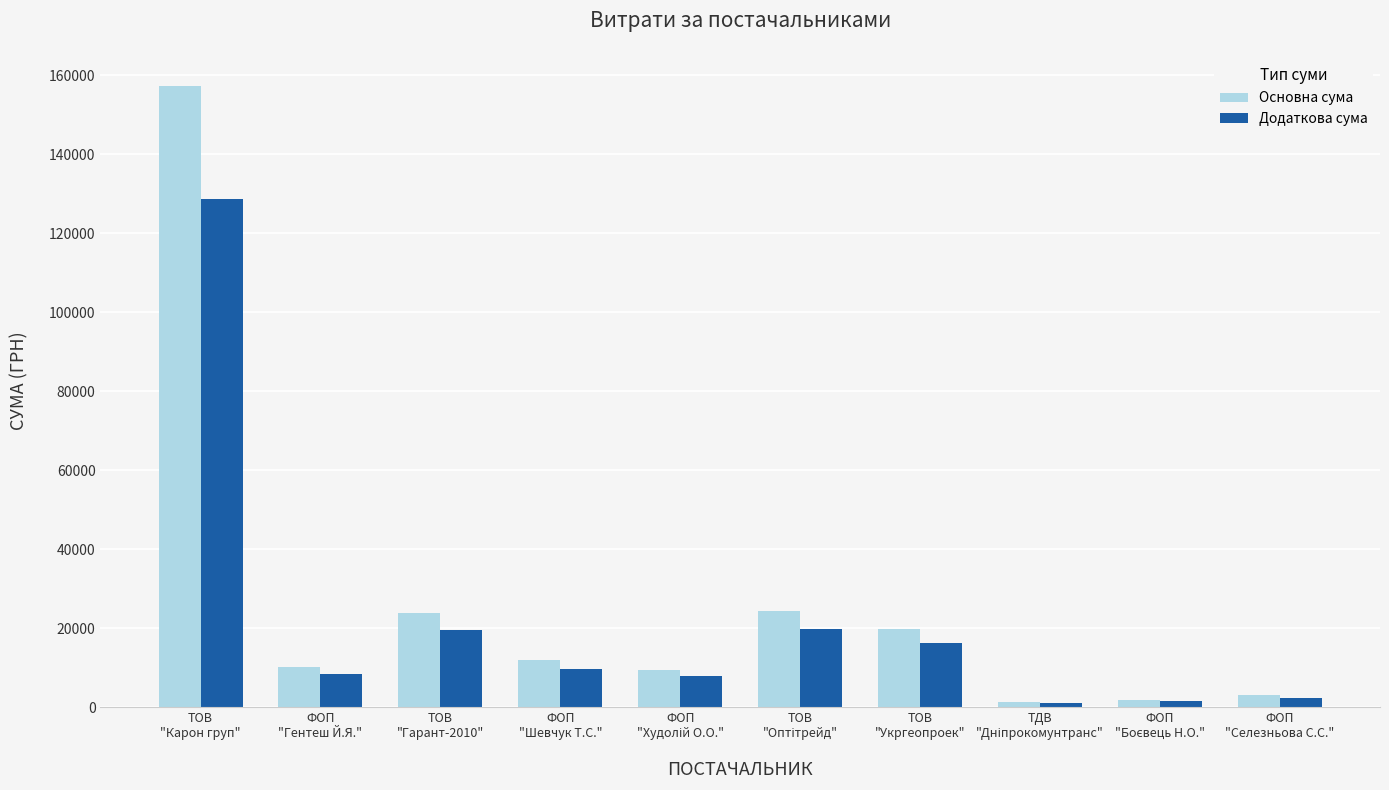

What is the difference between the second highest and second lowest values in the Основна сума series?

22375.1